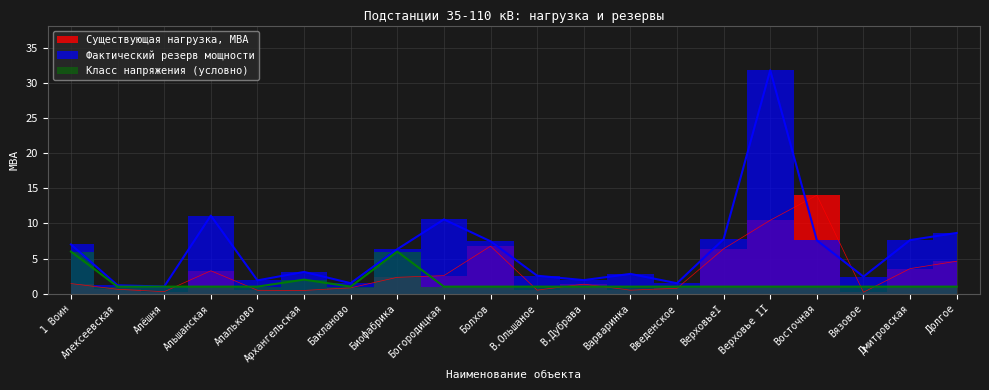

What is the sum of the Класс напряжения (условно) values at Биофабрика and Альшанская?

7.0